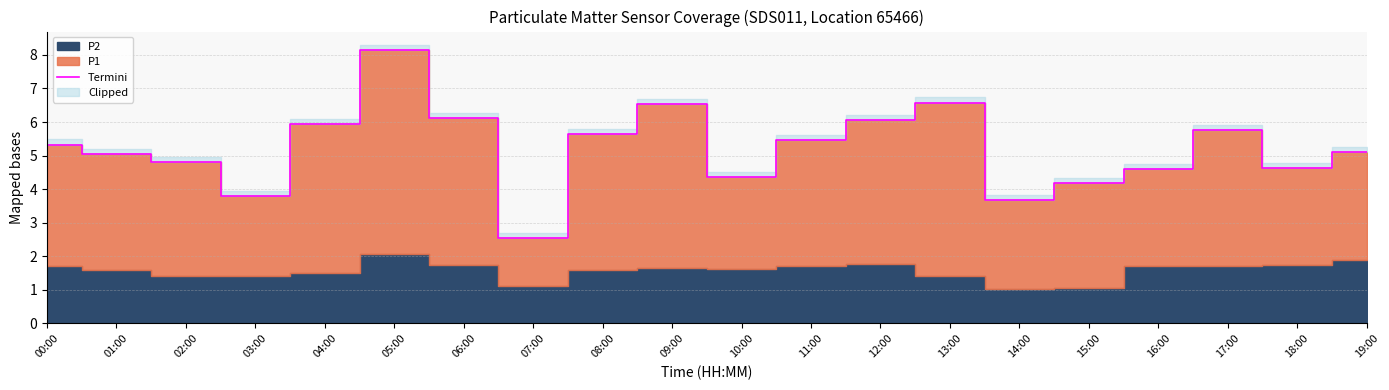

Reading right to left, extract all data points from this chart.

19:00=5.1	18:00=4.6	17:00=5.8	16:00=4.6	15:00=4.2	14:00=3.7	13:00=6.6	12:00=6.1	11:00=5.5	10:00=4.3	09:00=6.6	08:00=5.7	07:00=2.5	06:00=6.1	05:00=8.1	04:00=5.9	03:00=3.8	02:00=4.8	01:00=5.1	00:00=5.3